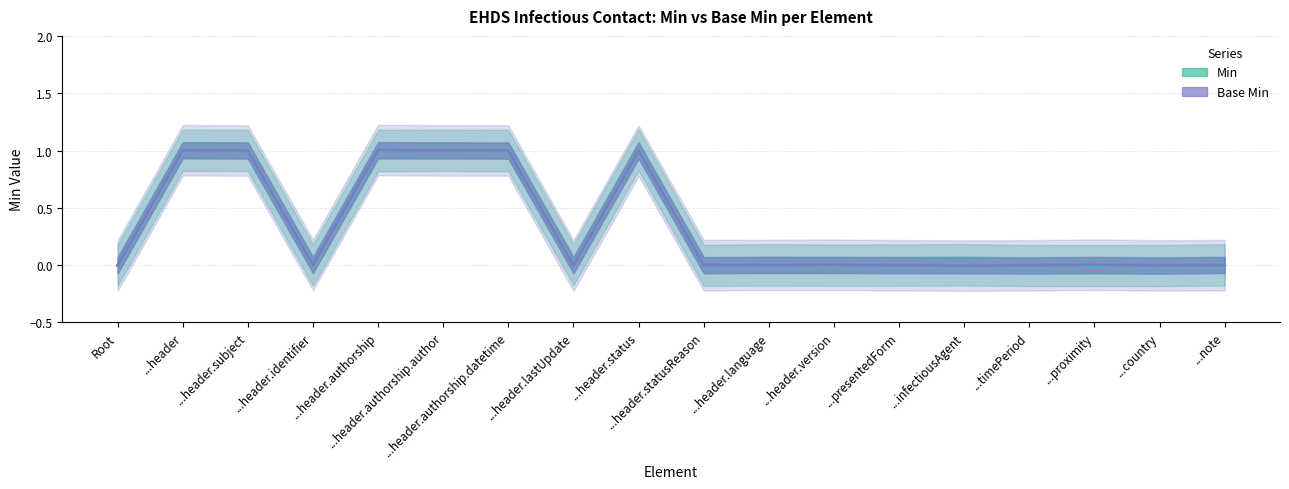

Which series has the widest spread of values?

Min